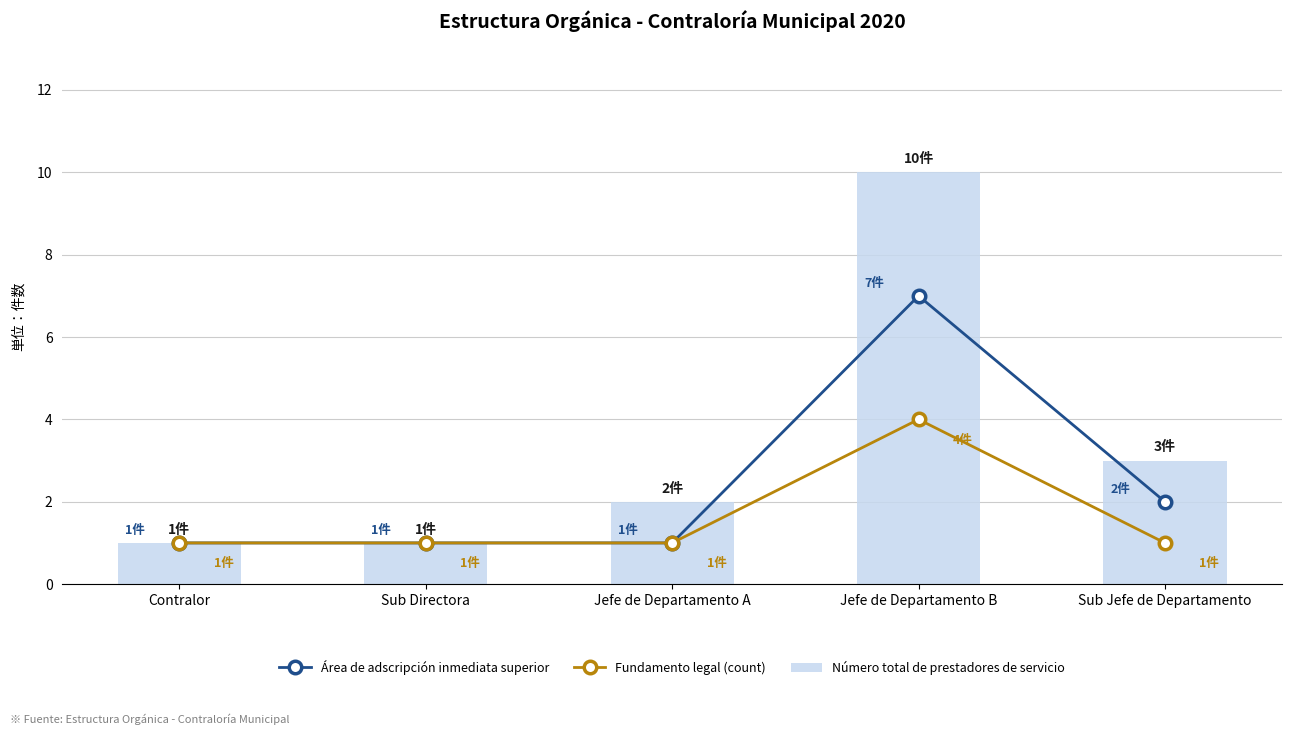

Reading right to left, what are all the values shown in this chart?

Área de adscripción inmediata superior: Sub Jefe de Departamento=2	Jefe de Departamento B=7	Jefe de Departamento A=1	Sub Directora=1	Contralor=1
Fundamento legal (count): Sub Jefe de Departamento=1	Jefe de Departamento B=4	Jefe de Departamento A=1	Sub Directora=1	Contralor=1
Número total de prestadores de servicio: Sub Jefe de Departamento=3	Jefe de Departamento B=10	Jefe de Departamento A=2	Sub Directora=1	Contralor=1